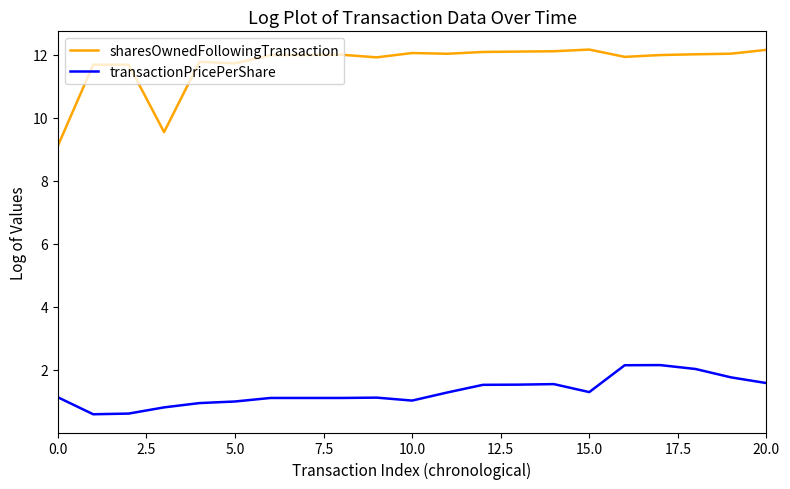

Rank the series by their maximum value, from lowest to highest.

transactionPricePerShare, sharesOwnedFollowingTransaction